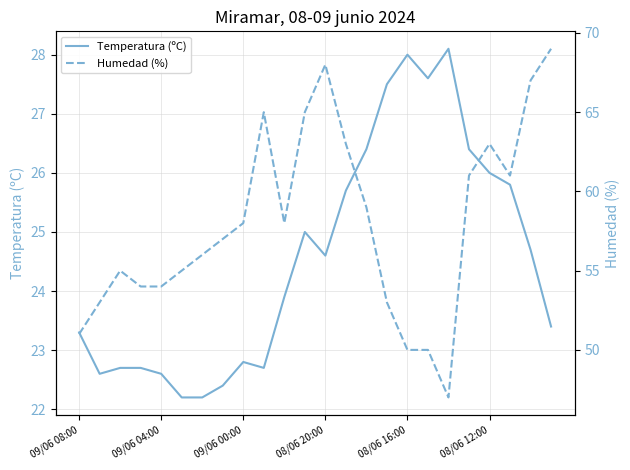

What is the difference between the Humedad (%) values at 09/06 08:00 and 14?

8.0